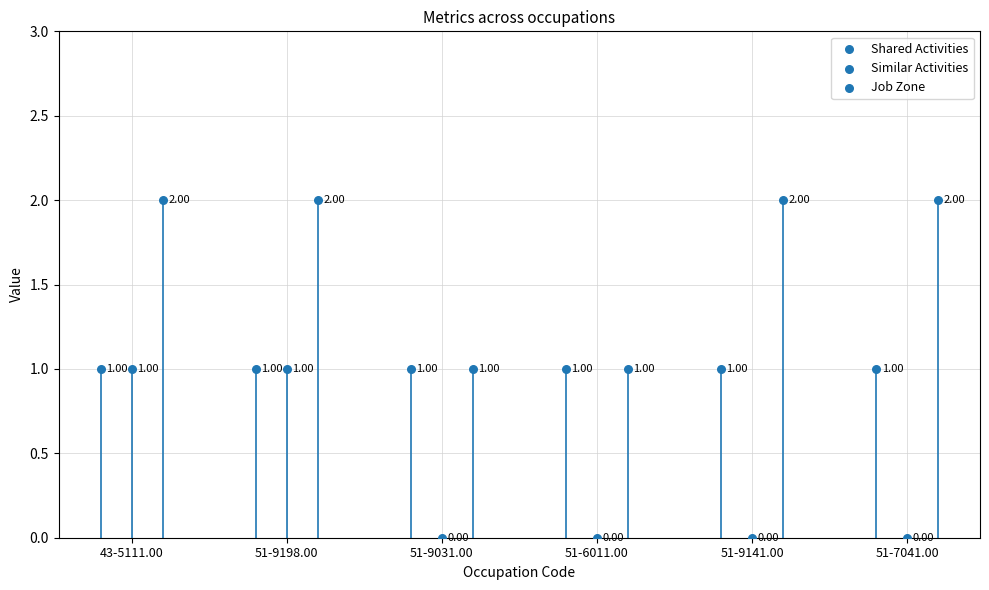

At which category is the sum across all series the highest?

43-5111.00